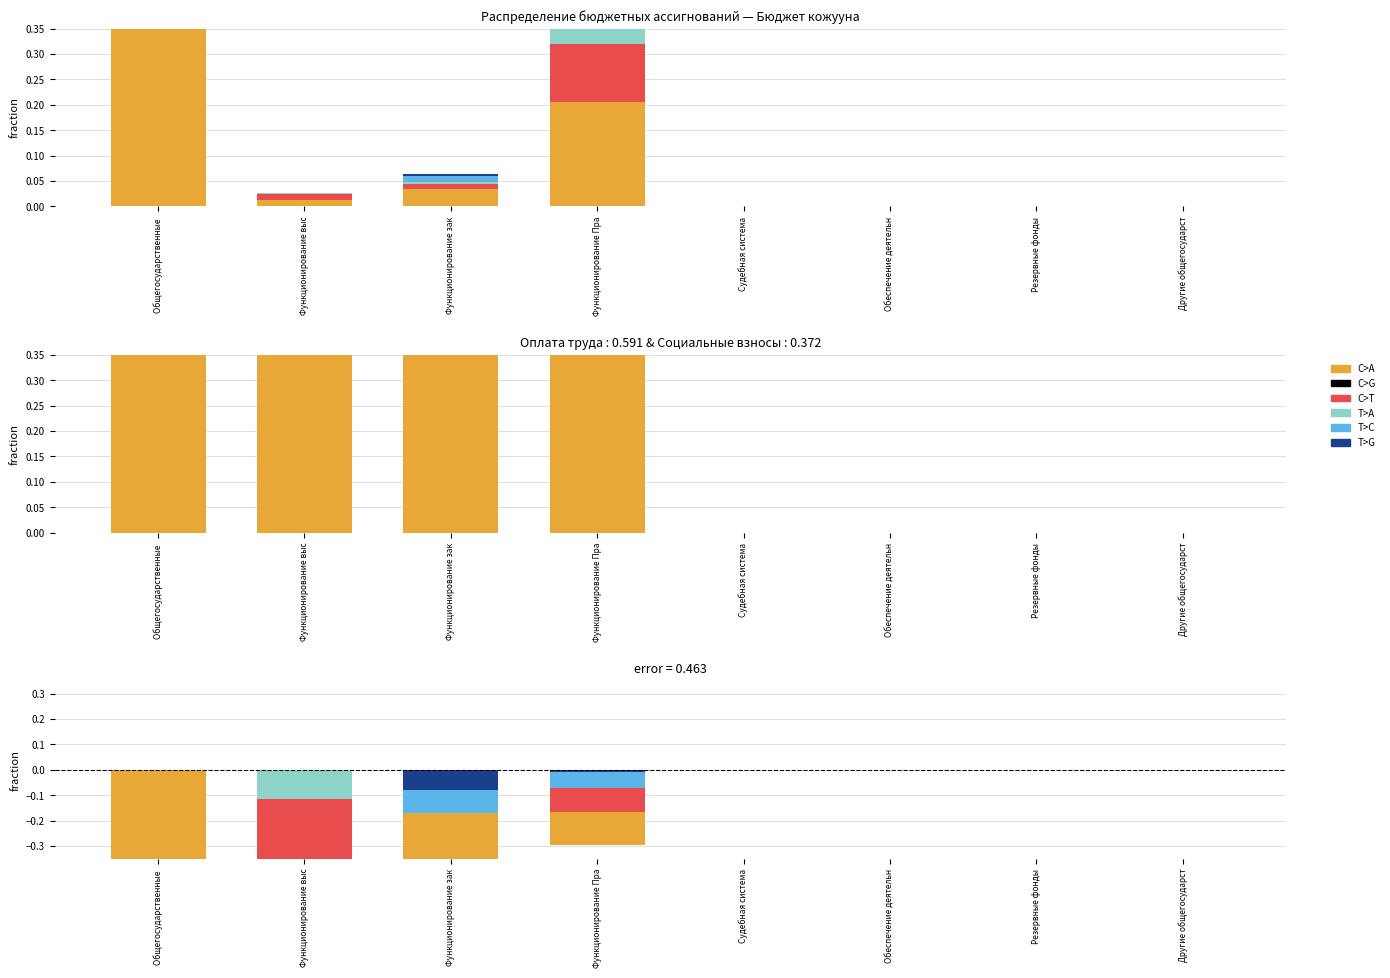

What is the difference between the highest and lowest values at Функционирование зак?

0.5